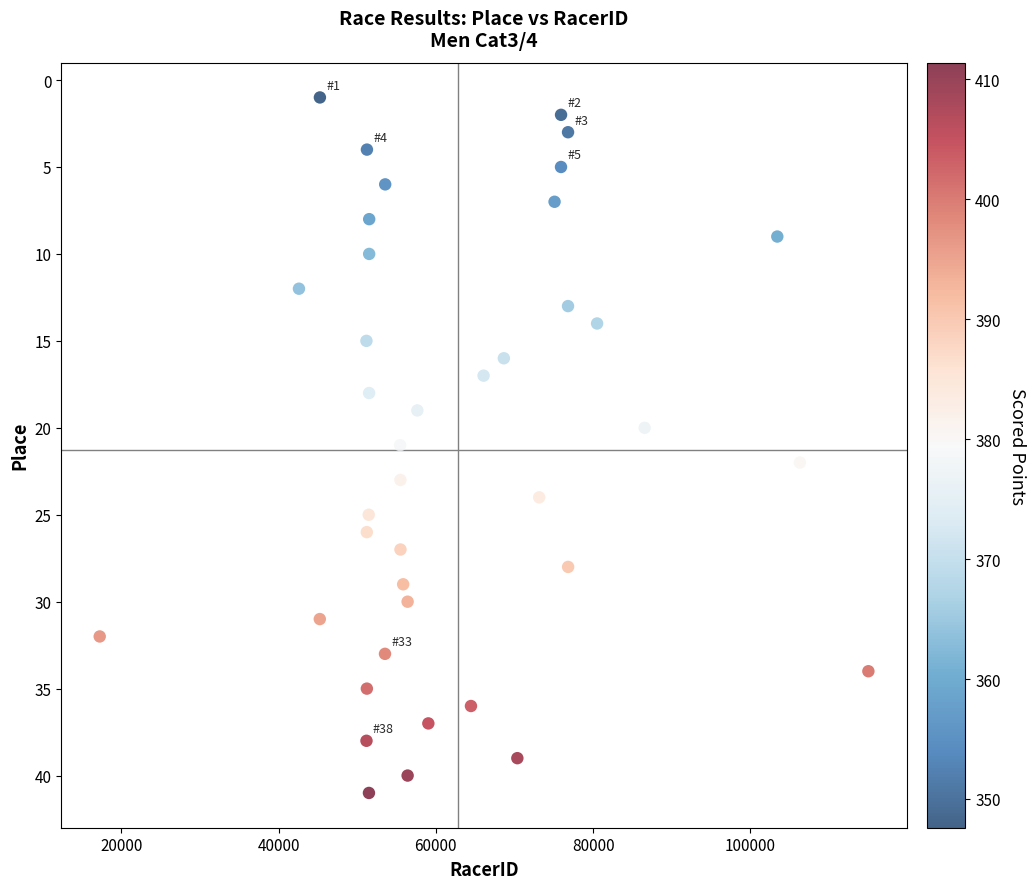

What is the range of X values (max minus min)?

97741